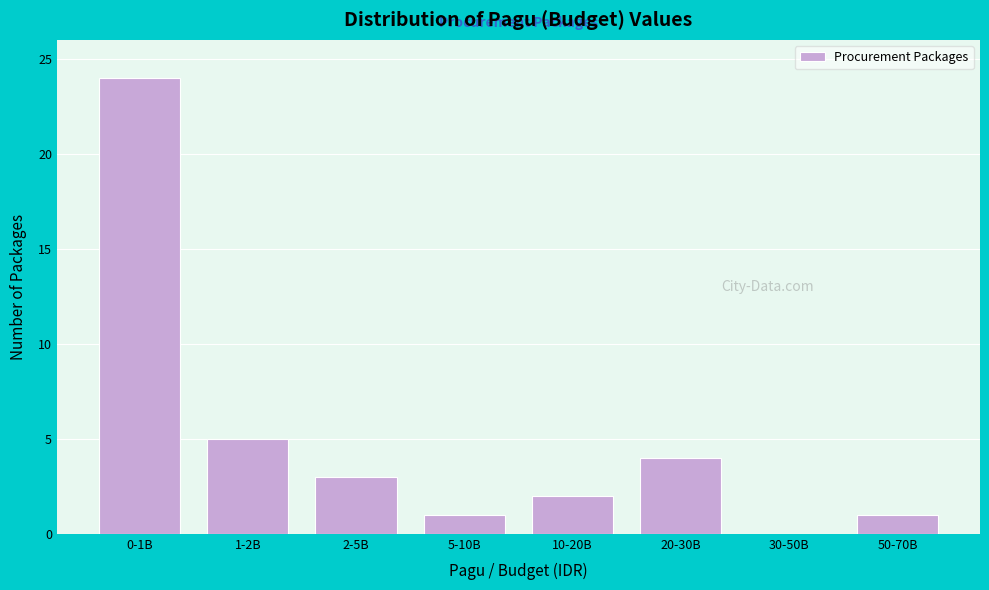

Reading left to right, transcribe all the data shown in this chart.

0-1B=24	1-2B=5	2-5B=3	5-10B=1	10-20B=2	20-30B=4	30-50B=0	50-70B=1